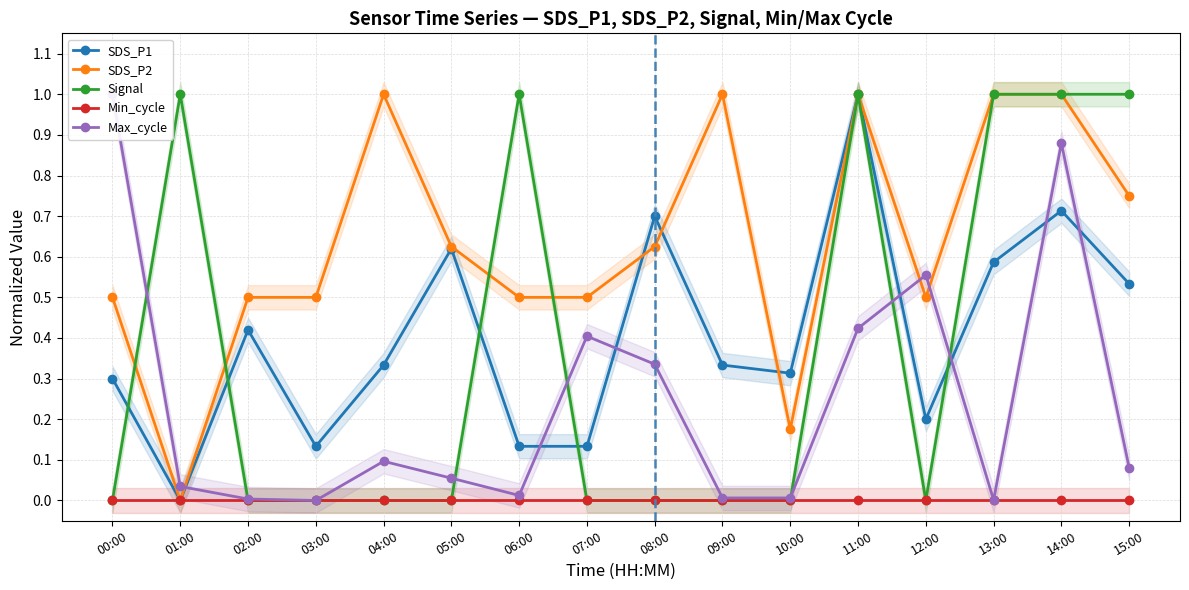

What is the difference between the second highest and minimum values in the SDS_P1 series?

0.7